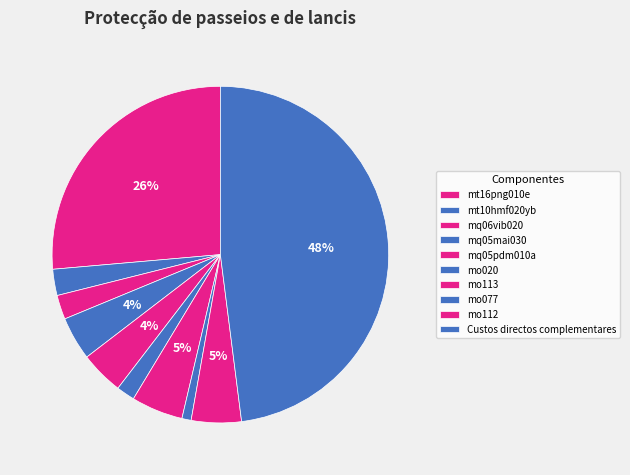

To the nearest percent, what is the average slice percentage?

10%